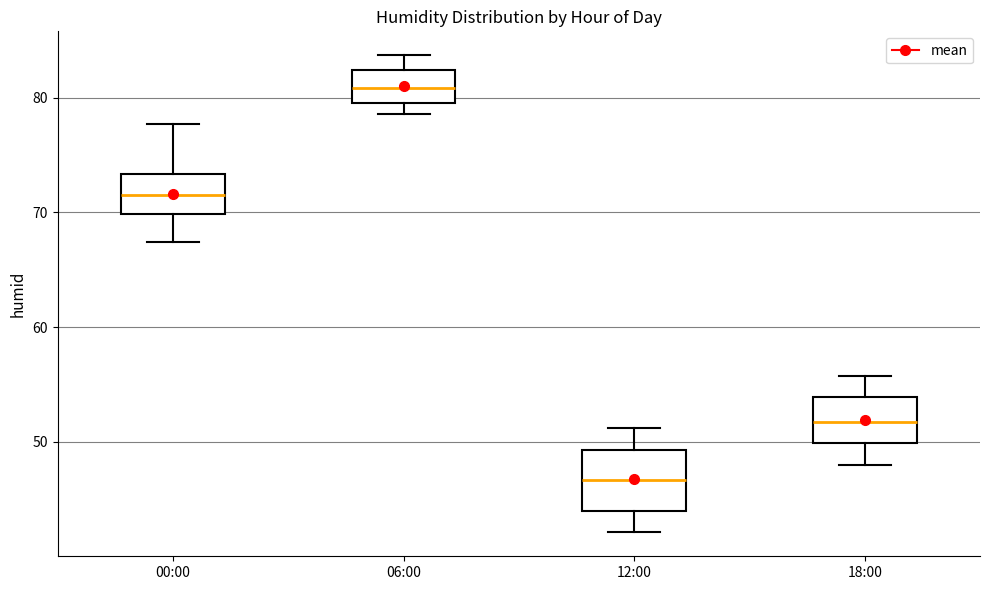

Which box is the tallest, from its lower edge to its upper edge?

12:00